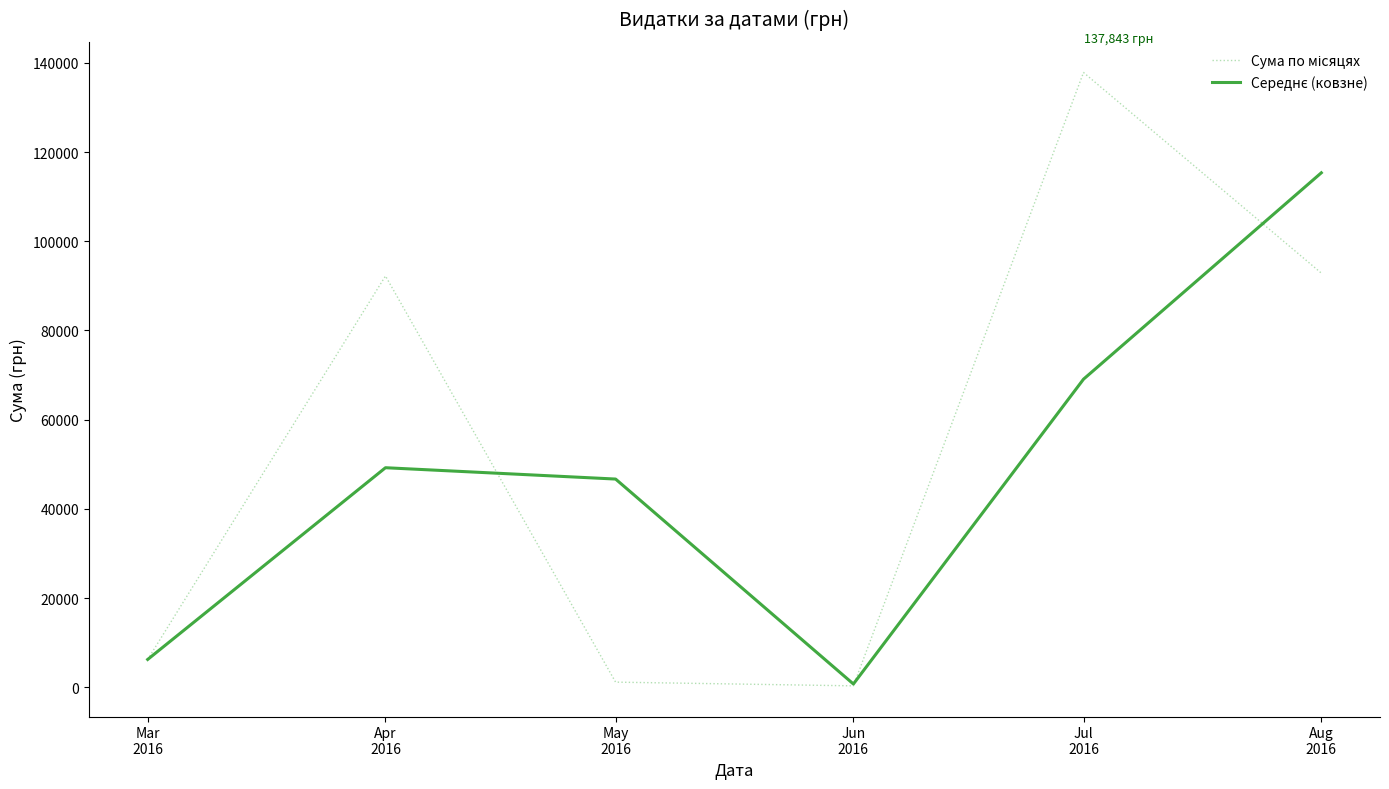

What is the maximum value shown in the chart?

137843.0